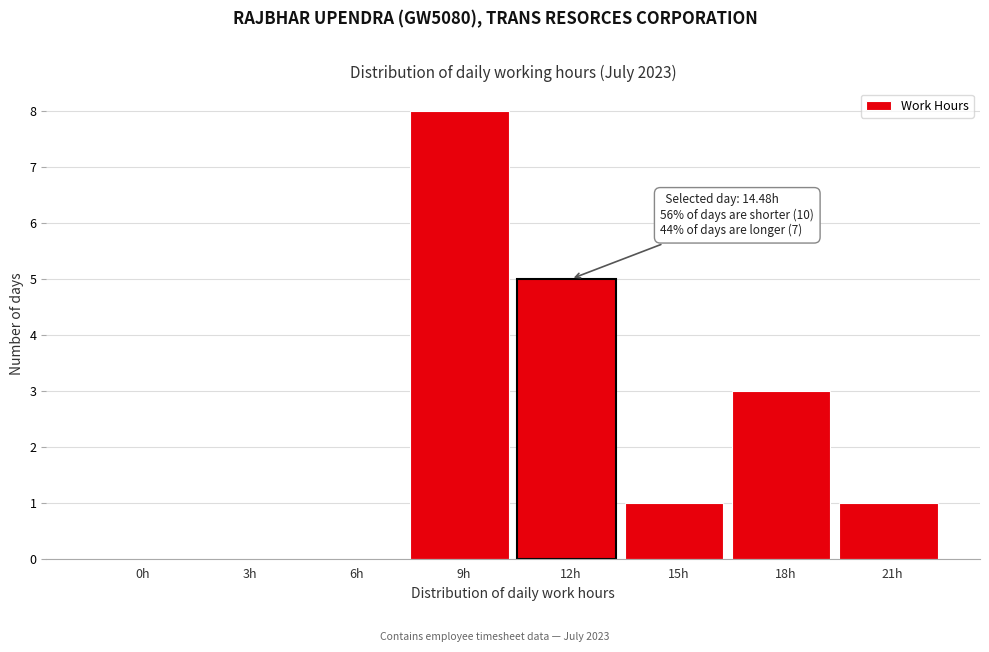

Reading right to left, list all the values displayed in this chart.

21h=1	18h=3	15h=1	12h=5	9h=8	6h=0	3h=0	0h=0